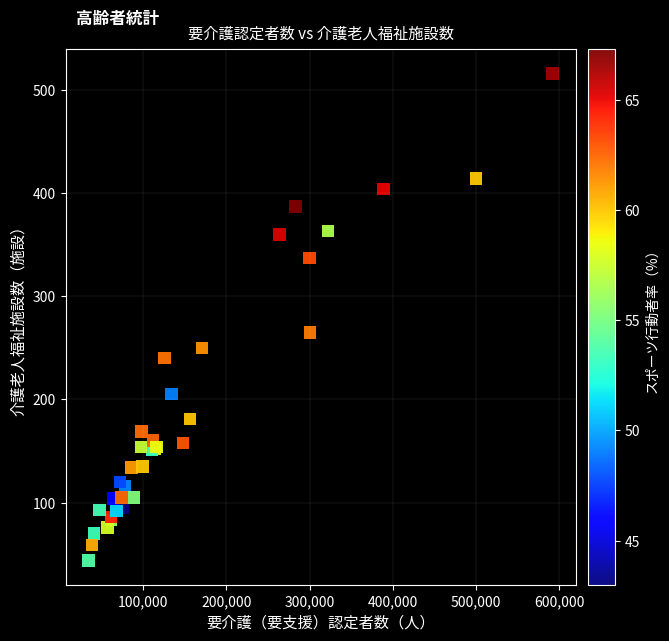

What Y value in the scatter plot is closest to 280?

265